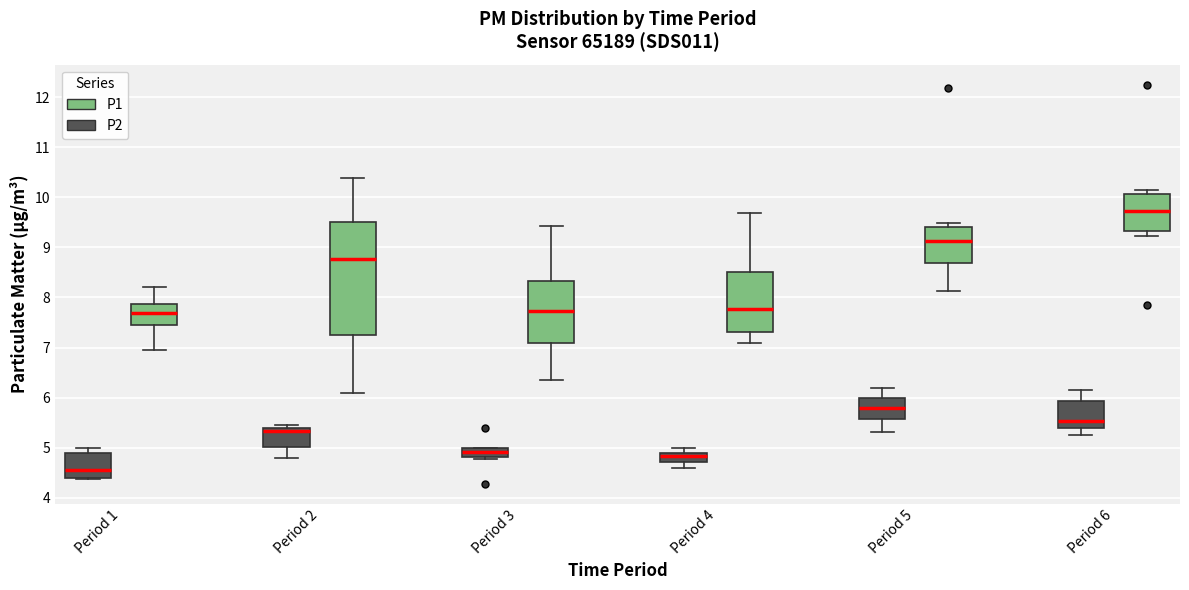

Reading left to right, transcribe this box plot: for each box, give where its median line is, the range the box spans, and where its two whiskers end, as read against the y-axis. The values are not printed on the chart, so give them approximately, as read against the axis.

Period 1 (P2): median 4.6, box 4.4 to 4.9, whiskers 4.4 to 5.0
Period 1 (P1): median 7.7, box 7.4 to 7.9, whiskers 7.0 to 8.2
Period 2 (P2): median 5.3, box 5.0 to 5.4, whiskers 4.8 to 5.5
Period 2 (P1): median 8.8, box 7.3 to 9.5, whiskers 6.1 to 10.4
Period 3 (P2): median 4.9, box 4.8 to 5.0, whiskers 4.8 (just below the box's lower edge) to 5.0
Period 3 (P1): median 7.7, box 7.1 to 8.3, whiskers 6.4 to 9.4
Period 4 (P2): median 4.8, box 4.7 to 4.9, whiskers 4.6 to 5.0
Period 4 (P1): median 7.8, box 7.3 to 8.5, whiskers 7.1 to 9.7
Period 5 (P2): median 5.8, box 5.6 to 6.0, whiskers 5.3 to 6.2
Period 5 (P1): median 9.1, box 8.7 to 9.4, whiskers 8.1 to 9.5
Period 6 (P2): median 5.5, box 5.4 to 5.9, whiskers 5.3 to 6.2
Period 6 (P1): median 9.7, box 9.3 to 10.1, whiskers 9.2 to 10.2